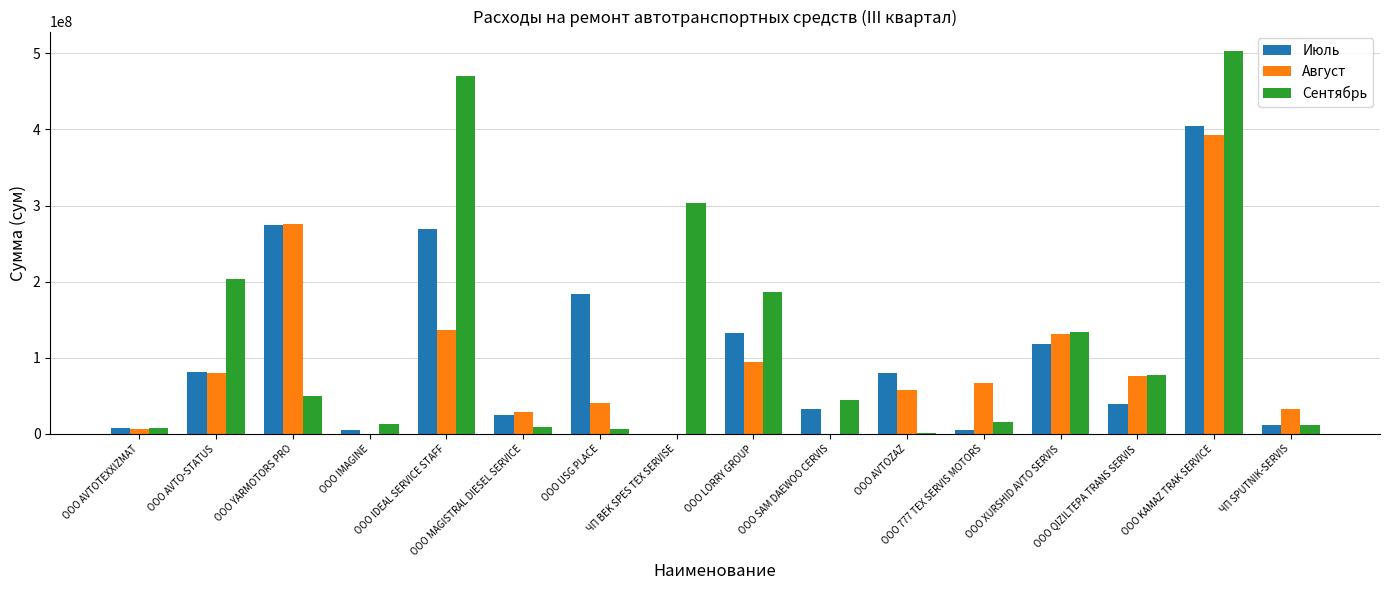

Between ООО IDEAL SERVICE STAFF and OOO QIZILTEPA TRANS SERVIS, which series saw the biggest shift?

Сентябрь